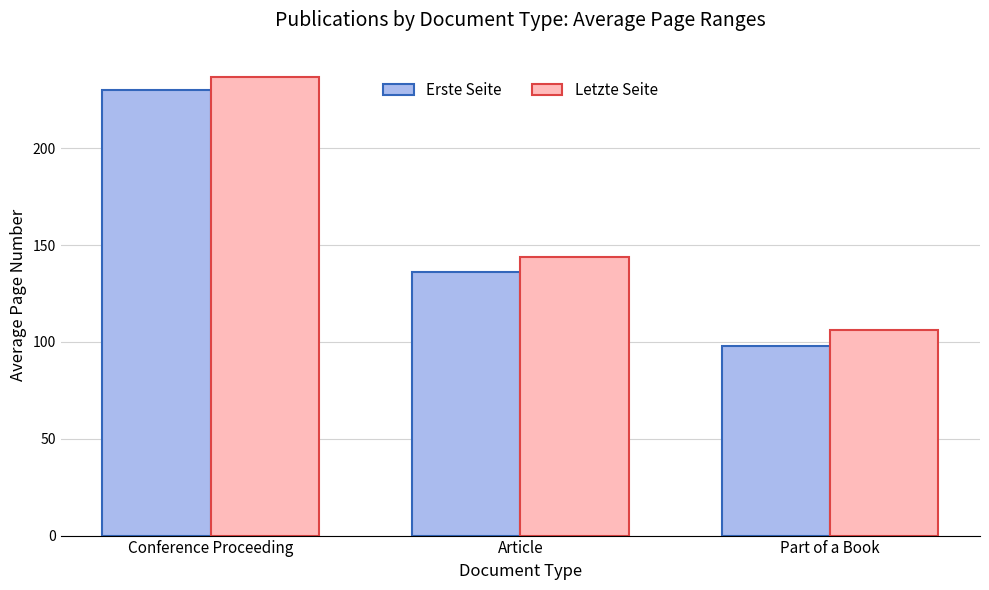

Is the value of Letzte Seite at Conference Proceeding greater than the value of Erste Seite at Conference Proceeding?

Yes